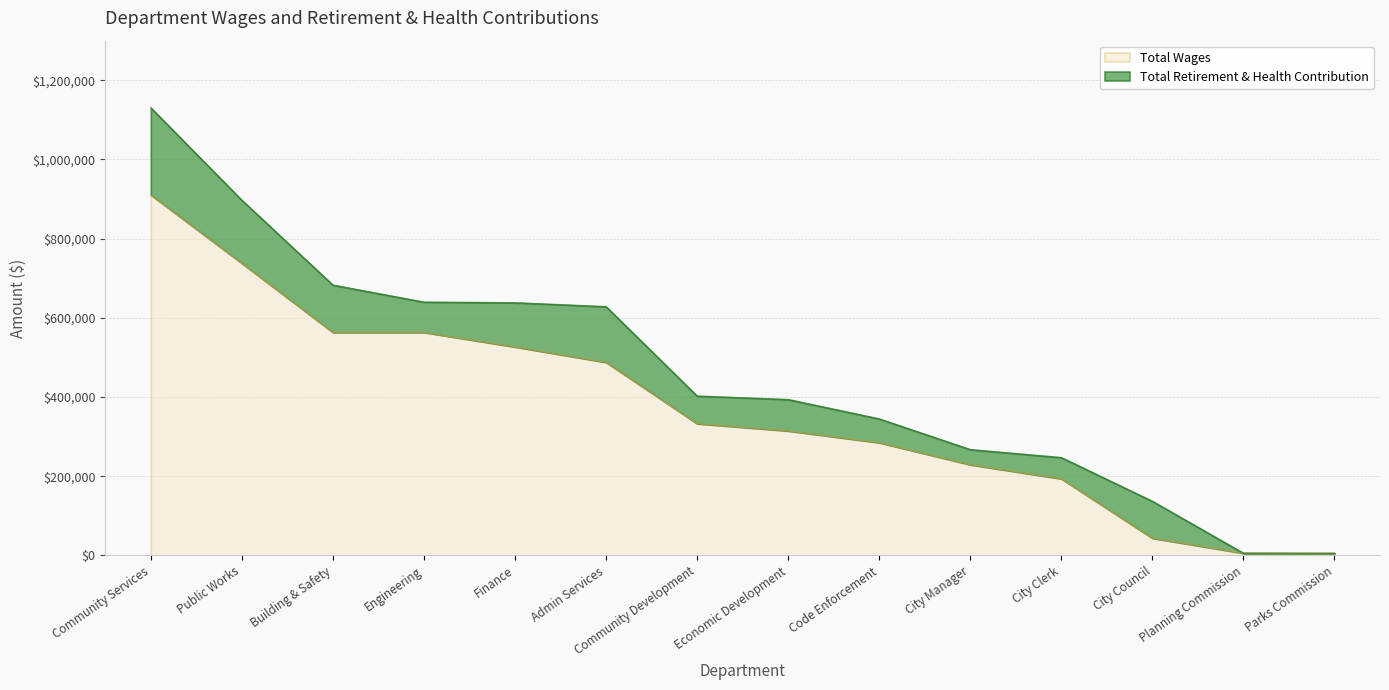

What is the ratio of the value at Community Development to the value at Building & Safety?

0.6